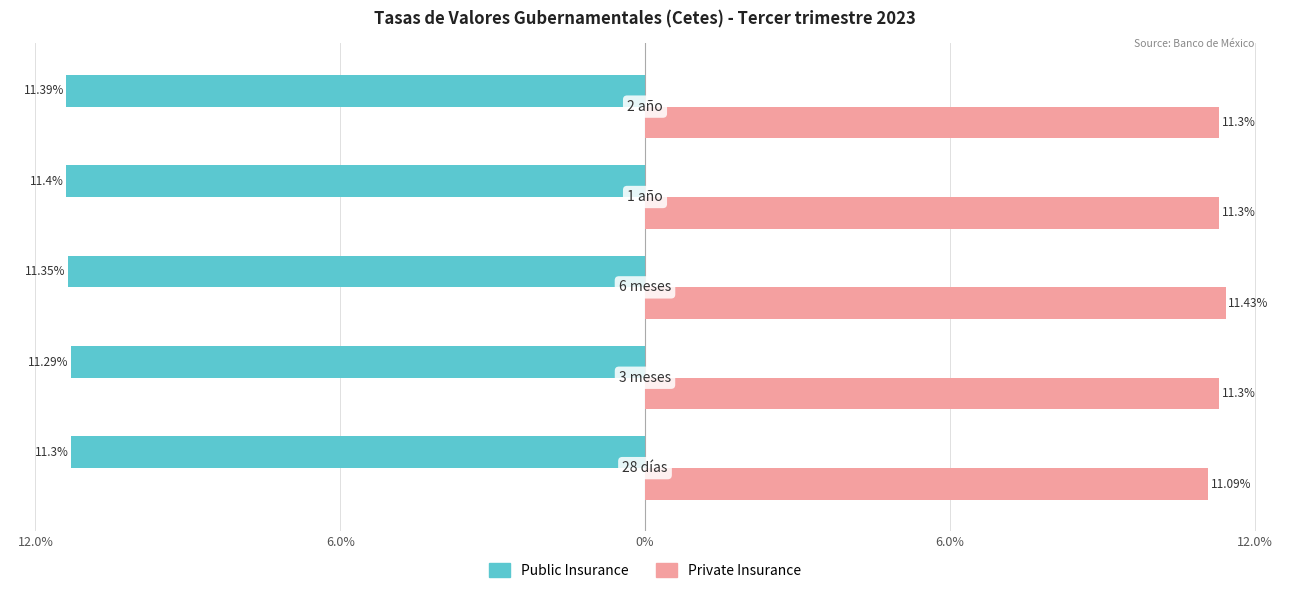

Reading left to right, what are all the values shown in this chart?

Public Insurance: -11.3	-11.3	-11.3	-11.4	-11.4
Private Insurance: 11.1	11.3	11.4	11.3	11.3